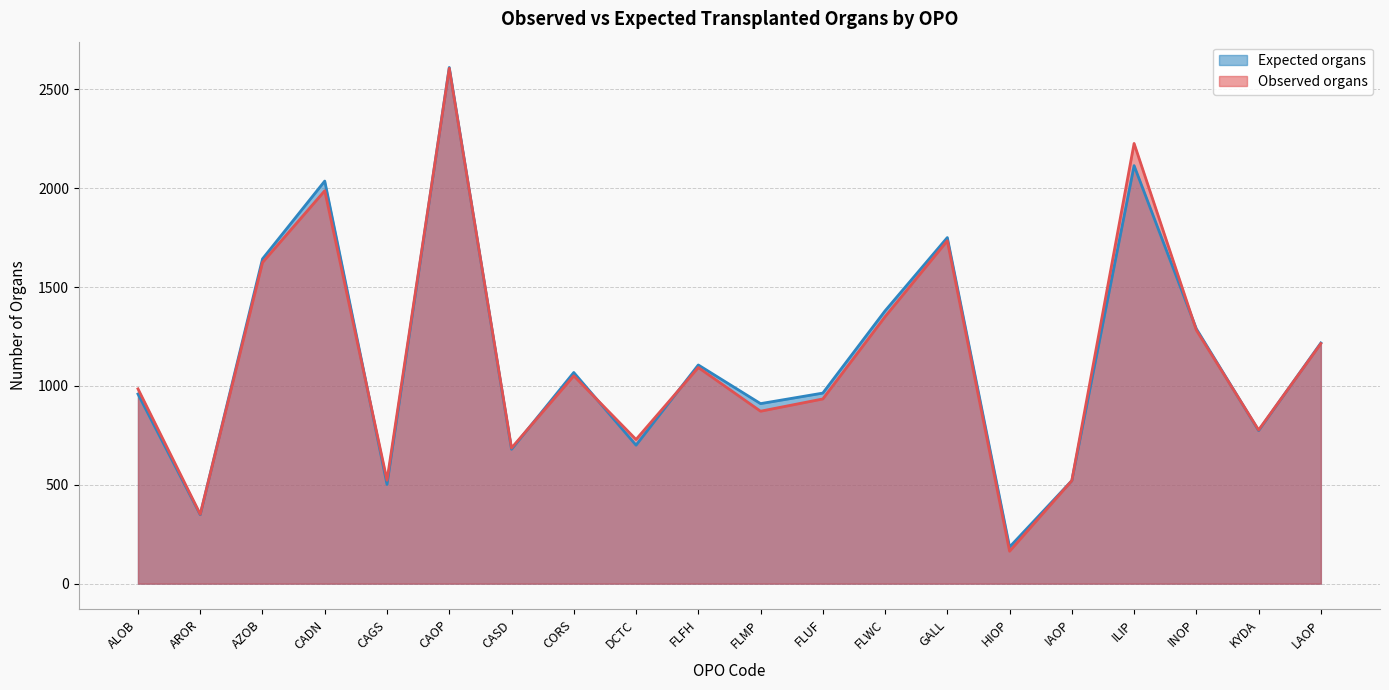

What is the average value of the Observed organs series?

1135.5